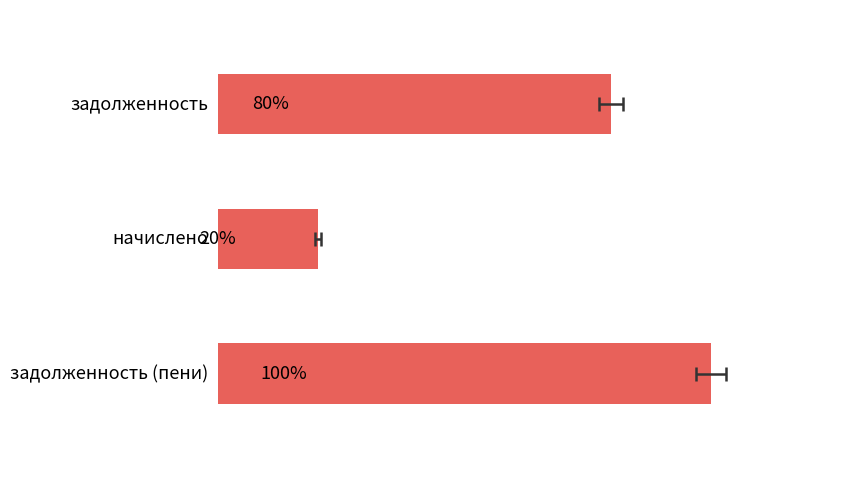

True or false: the data shows 58.5 at 0.

False